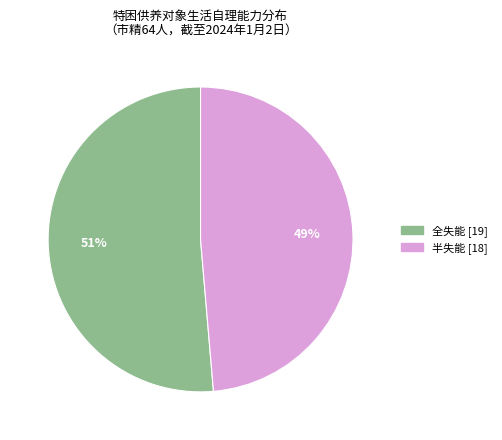

To the nearest percent, what is the average slice percentage?

50%